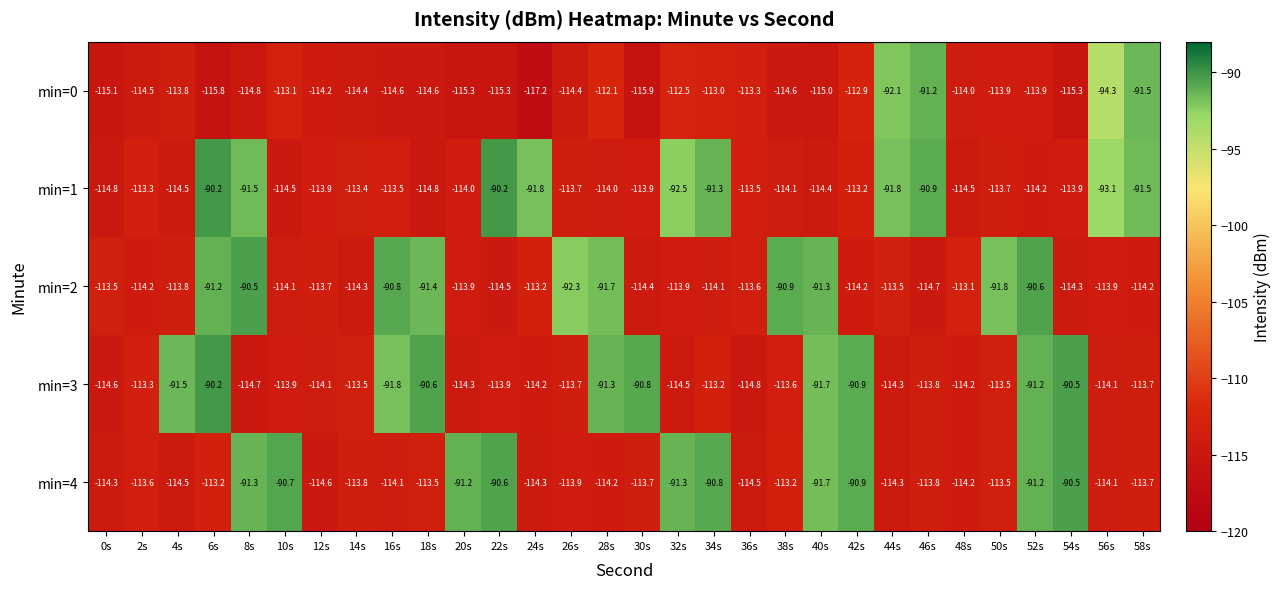

Which series has the largest total across all categories?

min=4